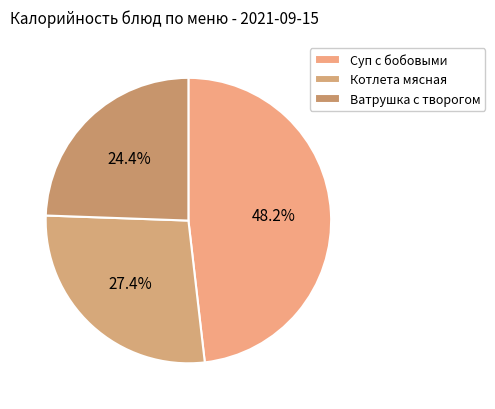

How many segments does this pie chart have?

3